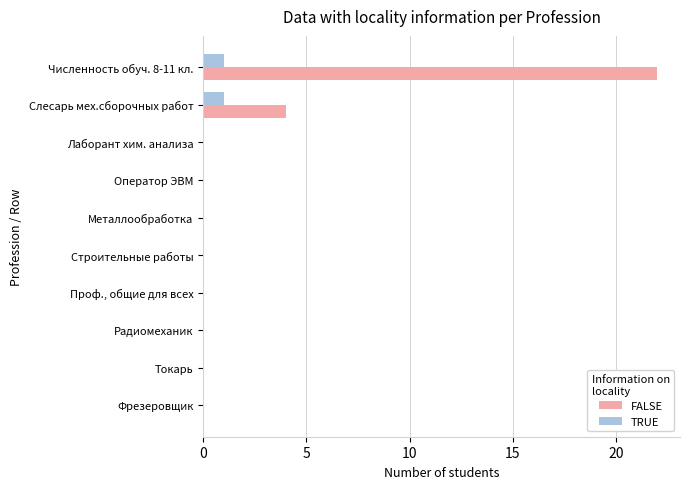

What is the sum of all FALSE values?

26